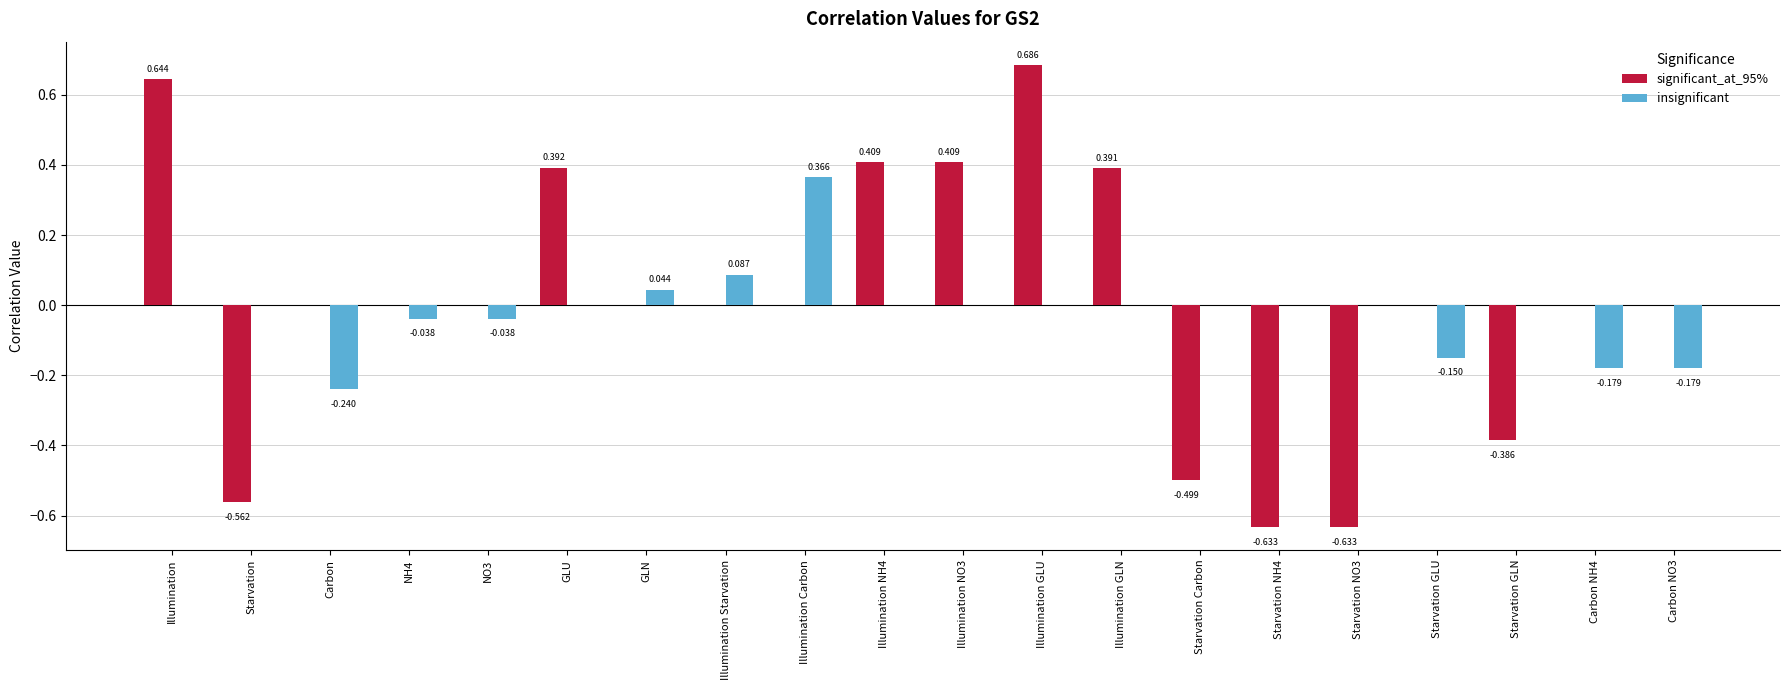

Which category has the highest value in the insignificant series?

Illumination Carbon